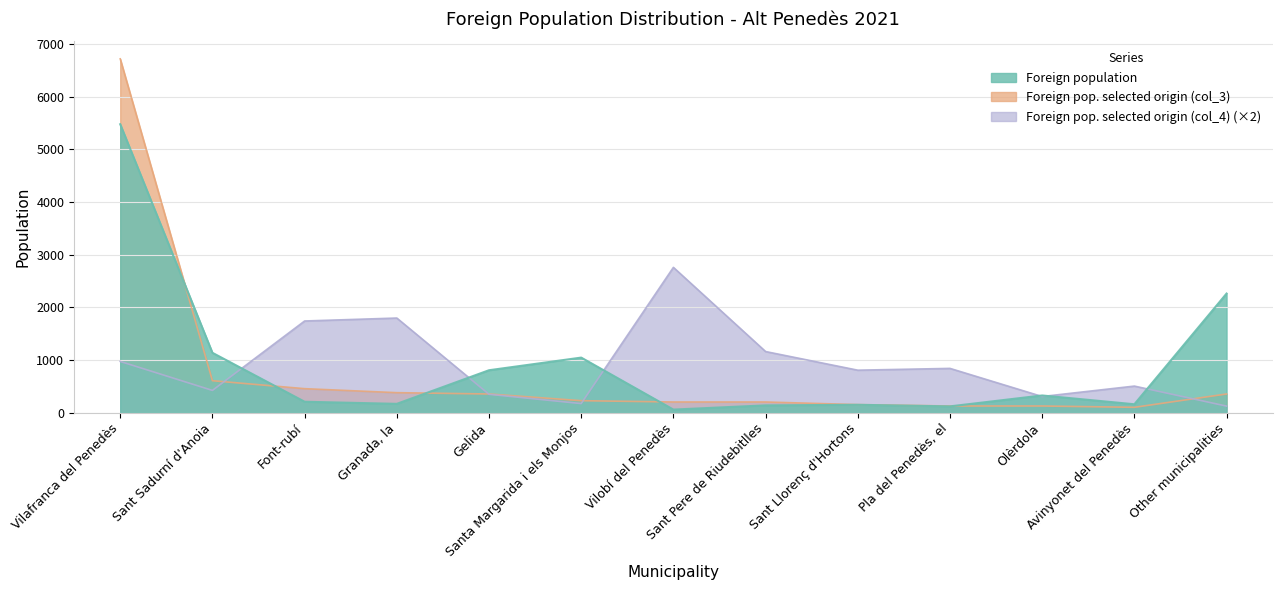

Which category has the lowest value in the Foreign population series?

Vilobí del Penedès